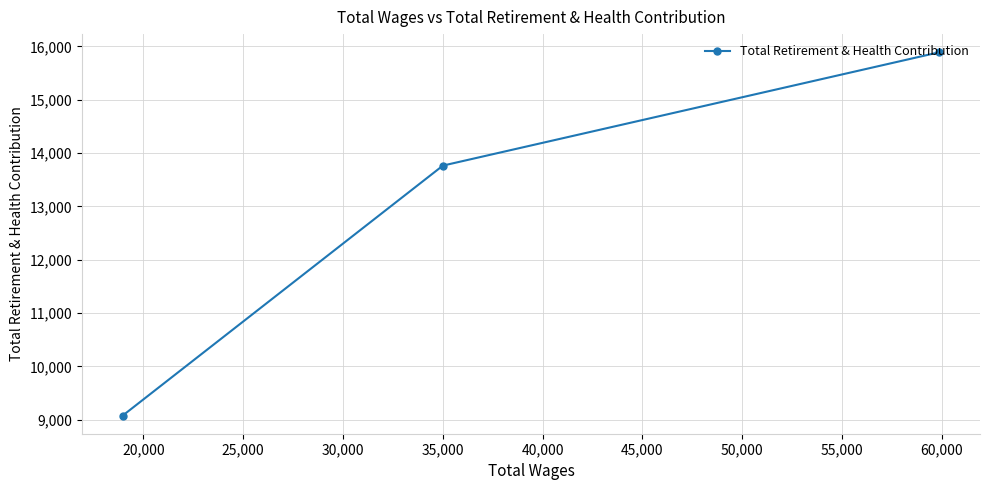

What is the maximum value shown in the chart?

15888